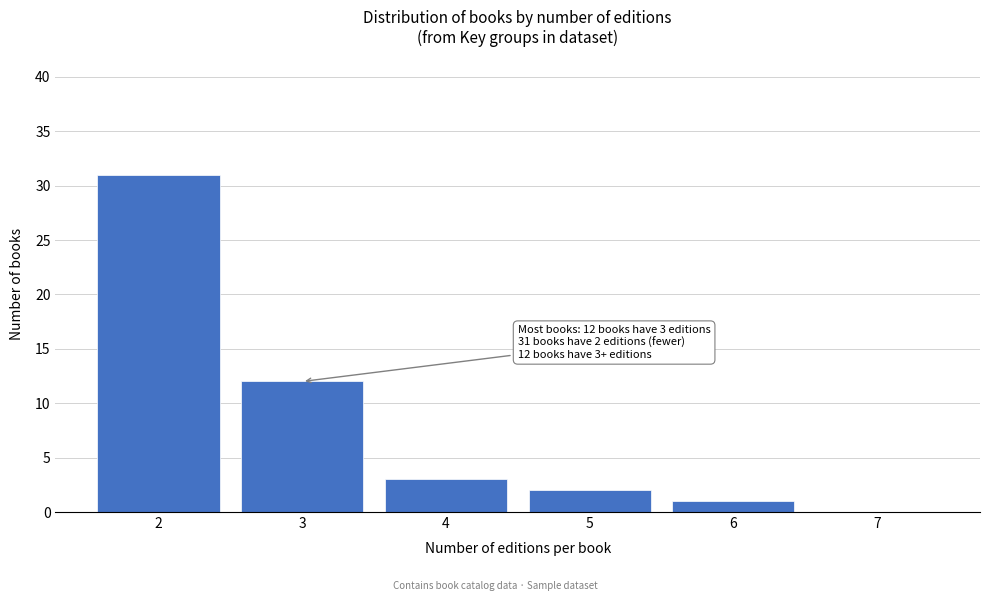

Reading left to right, what are all the values shown in this chart?

2=31	3=12	4=3	5=2	6=1	7=0